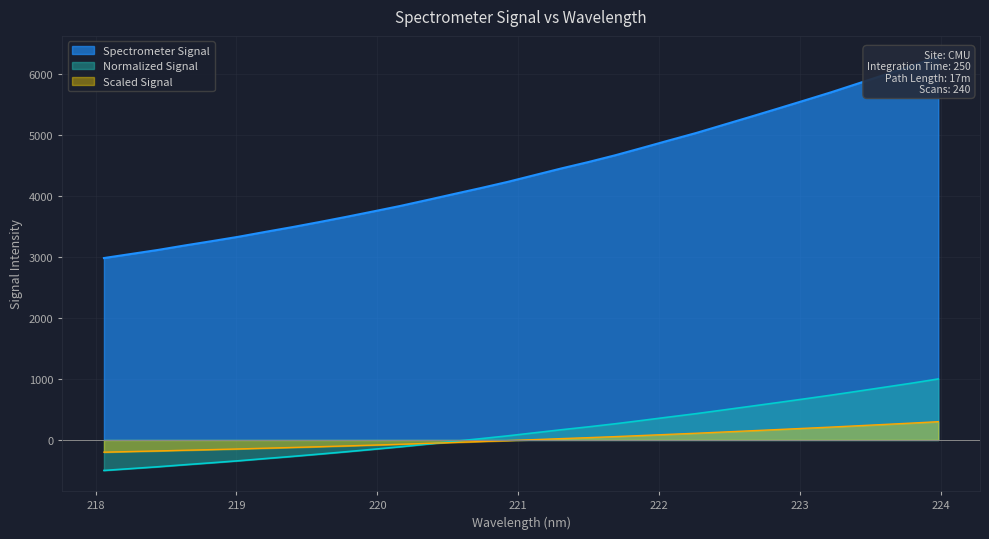

True or false: the data shows 1142.3 at 218.6332.

False